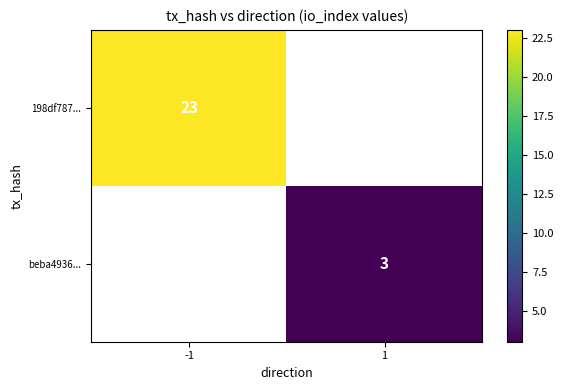

How many categories are shown in the chart?

2